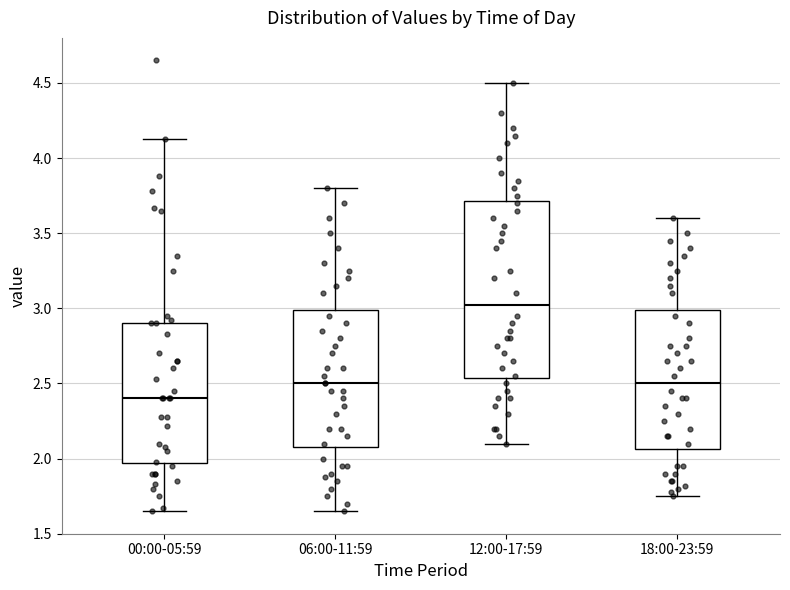

Which box is the tallest, from its lower edge to its upper edge?

12:00-17:59